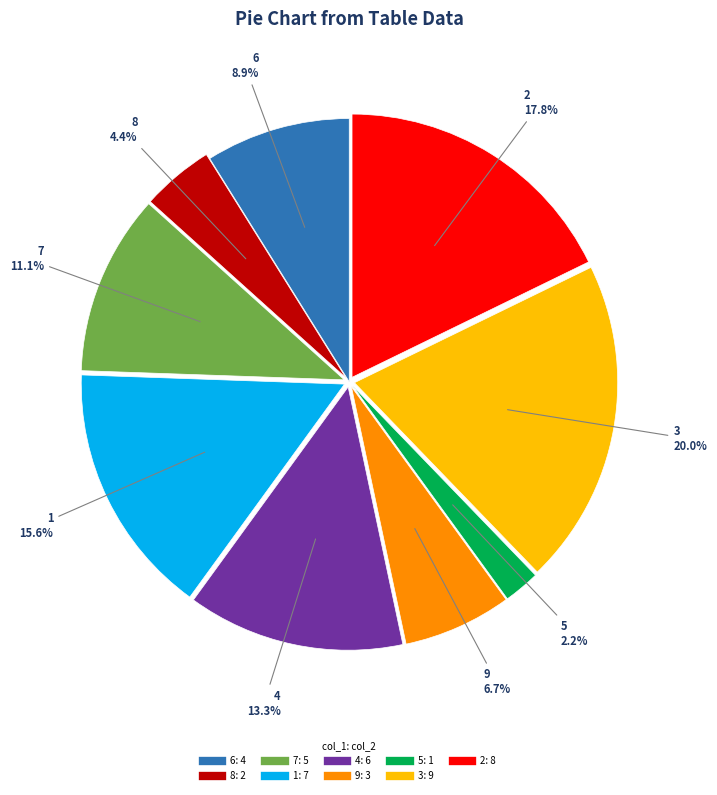

What is the ratio of the value at 8 to the value at 1?

0.3